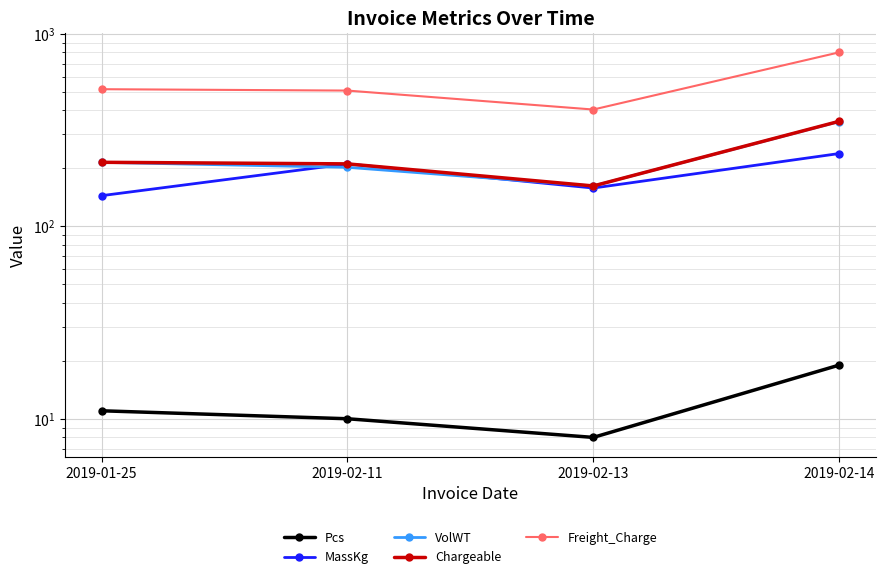

True or false: Pcs has more than 0 points higher than both neighbors.

False